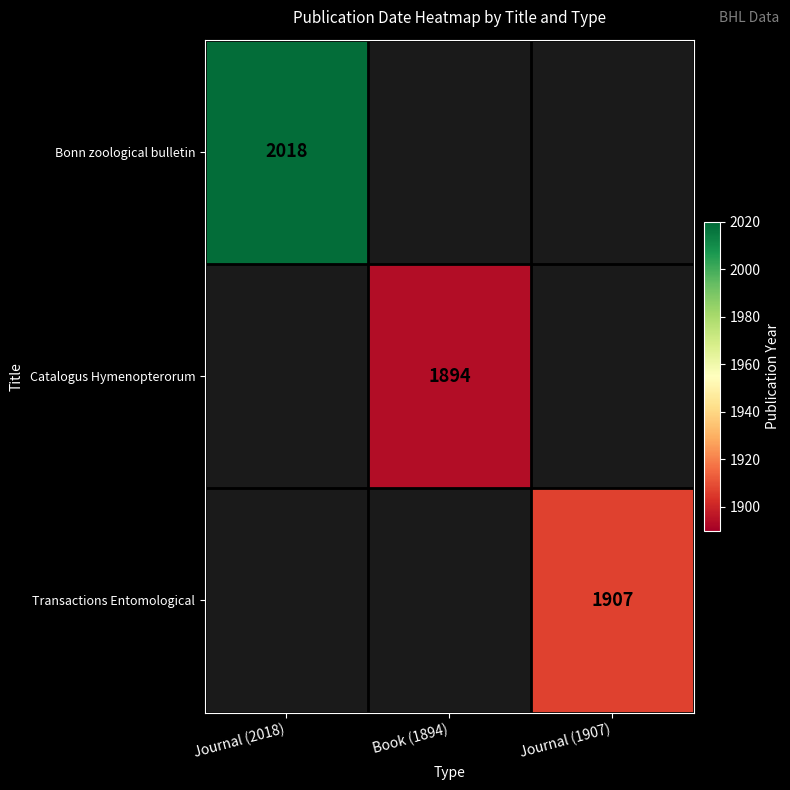

The Catalogus Hymenopterorum series shows 1894 at Book (1894). True or false?

True